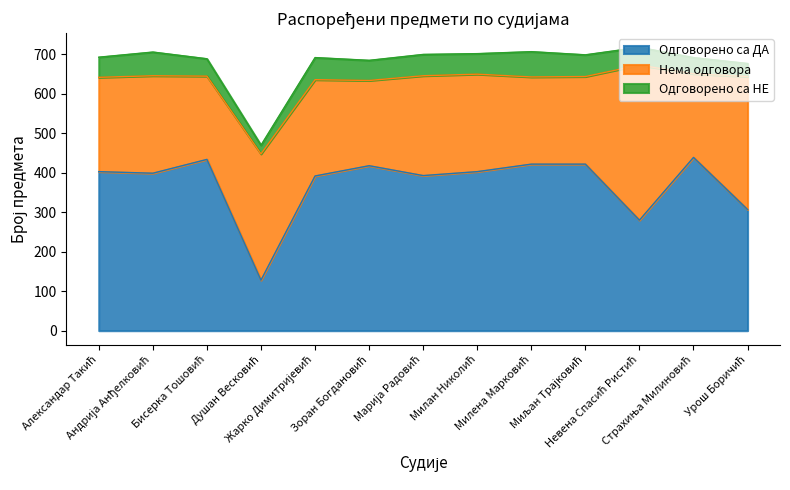

At which label is Одговорено са ДА closest to 283?

Невена Спасић Ристић